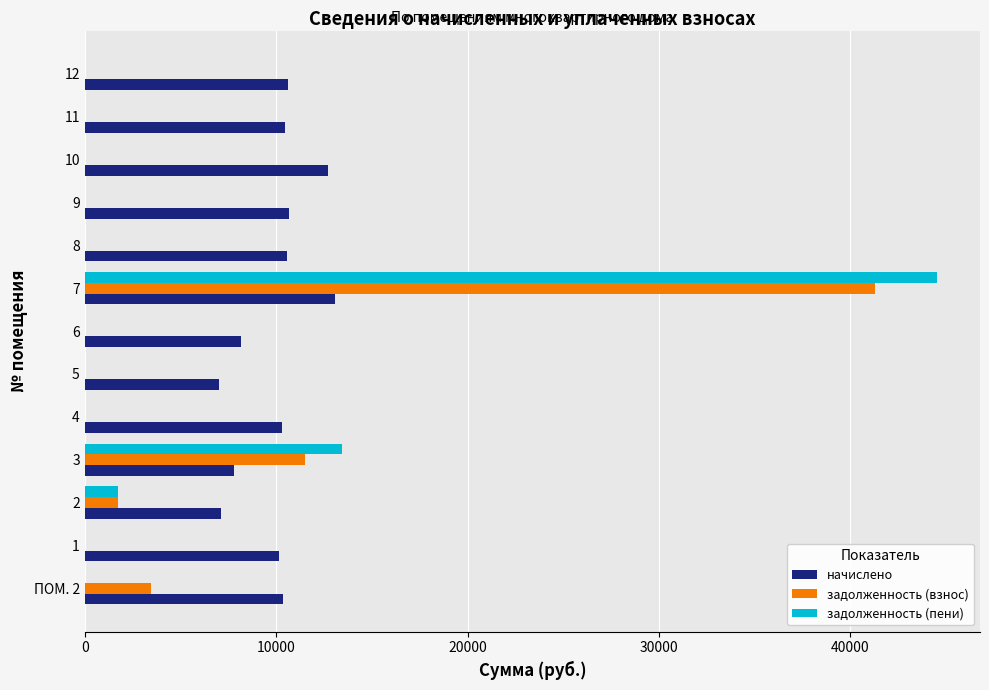

Is the value of начислено at 2 greater than the value of задолженность (взнос) at 2?

Yes